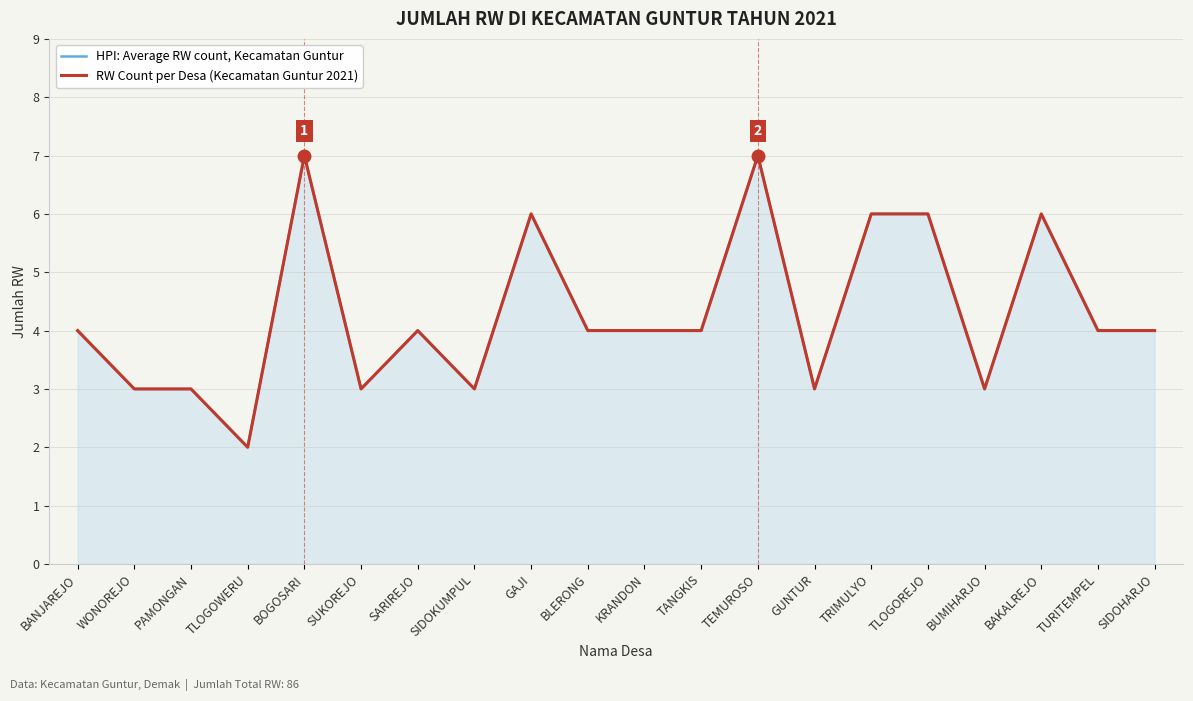

How many interior local peaks does the HPI: Average RW count, Kecamatan Guntur series have?

5